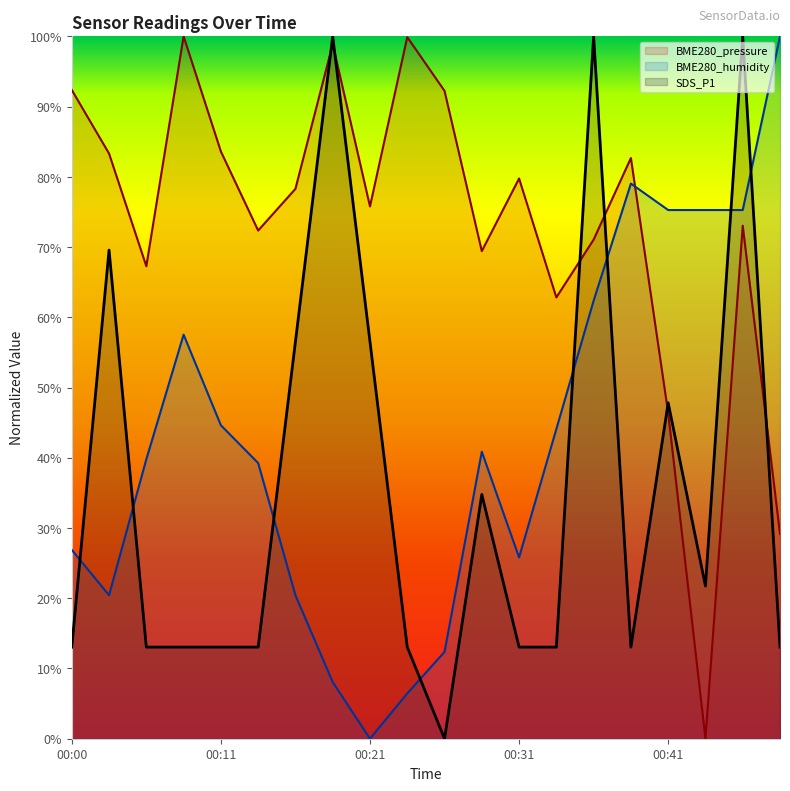

Where is BME280_humidity nearest to the value 50?

00:11